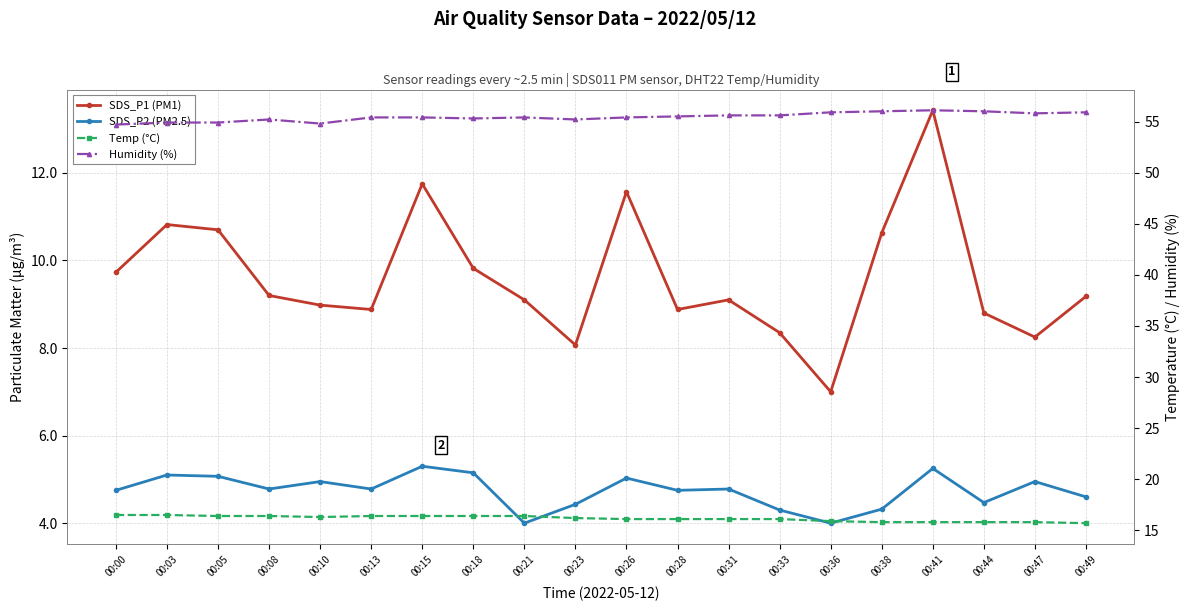

Between 00:33 and 00:31, which is larger?

00:31